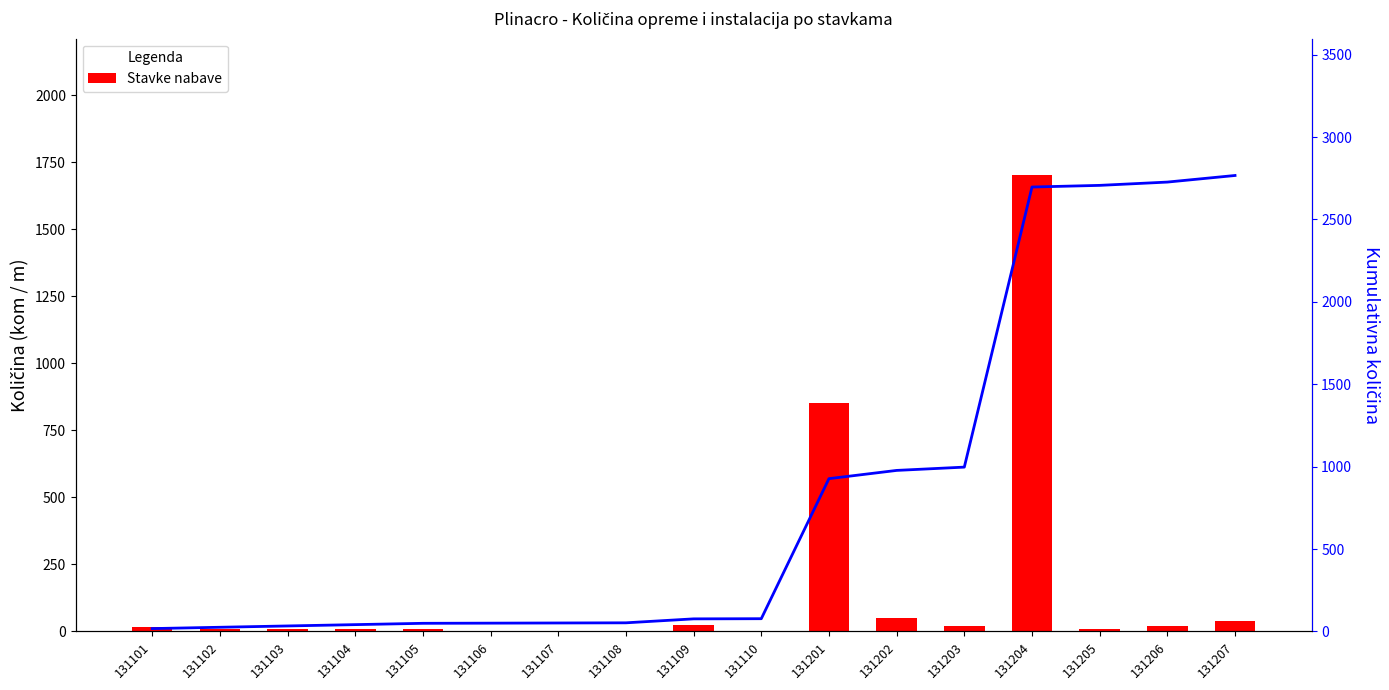

What is the sum of the Kumulativna količina values at 131106 and 131107?

101